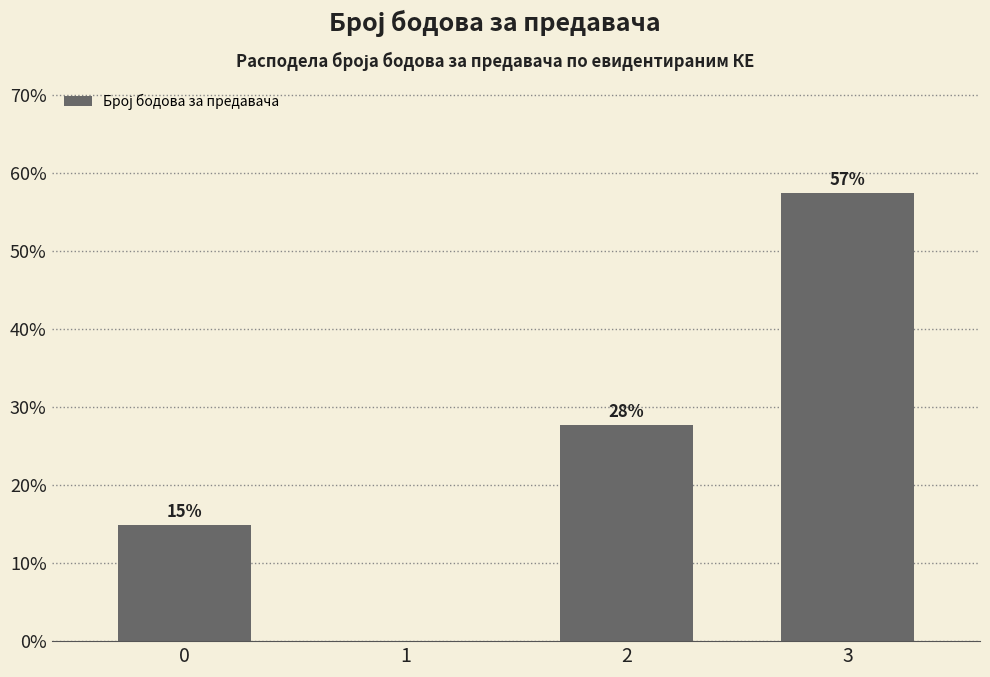

True or false: the data shows 0.0 at 1.

True